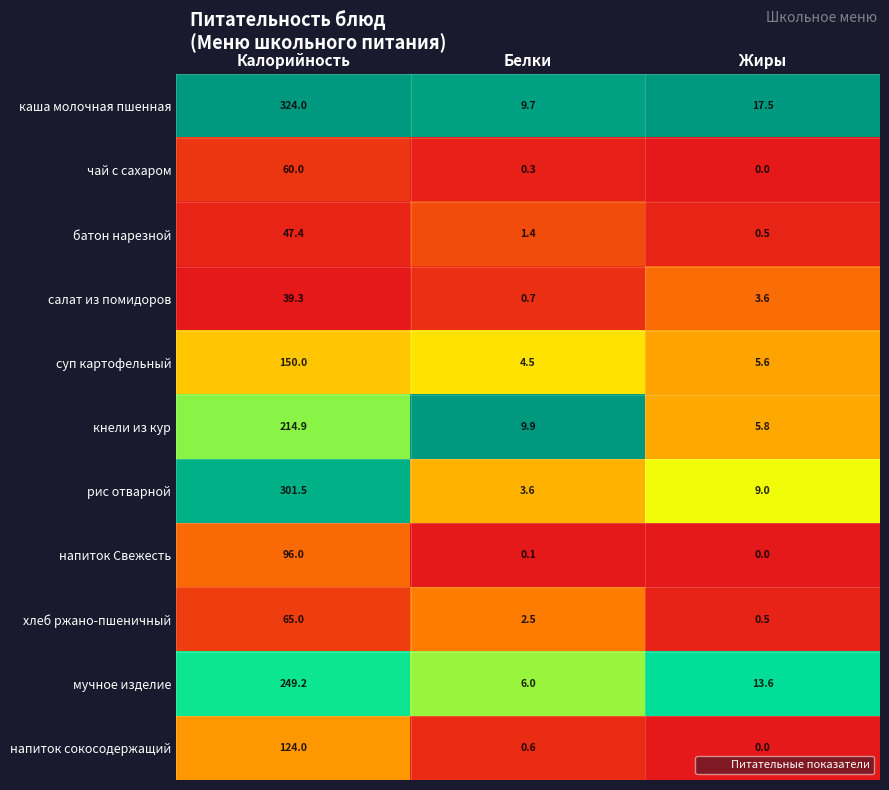

True or false: батон нарезной has a value of 47.4 at Калорийность.

True